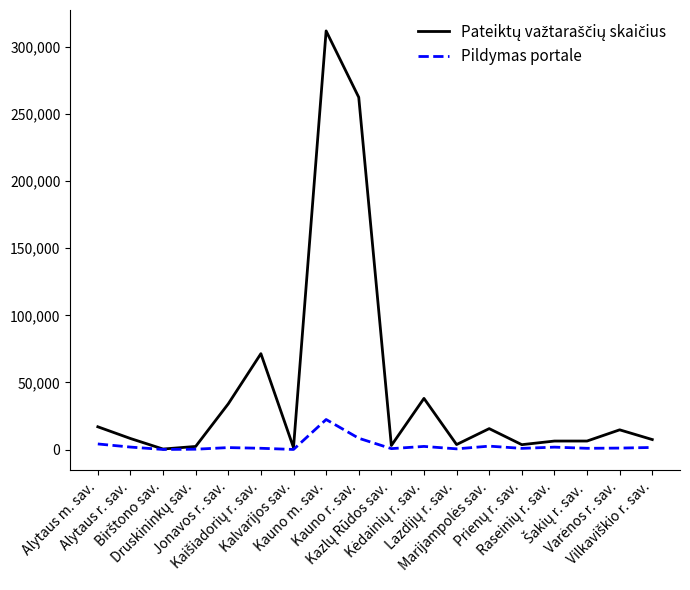

What is the maximum value shown in the chart?

311927